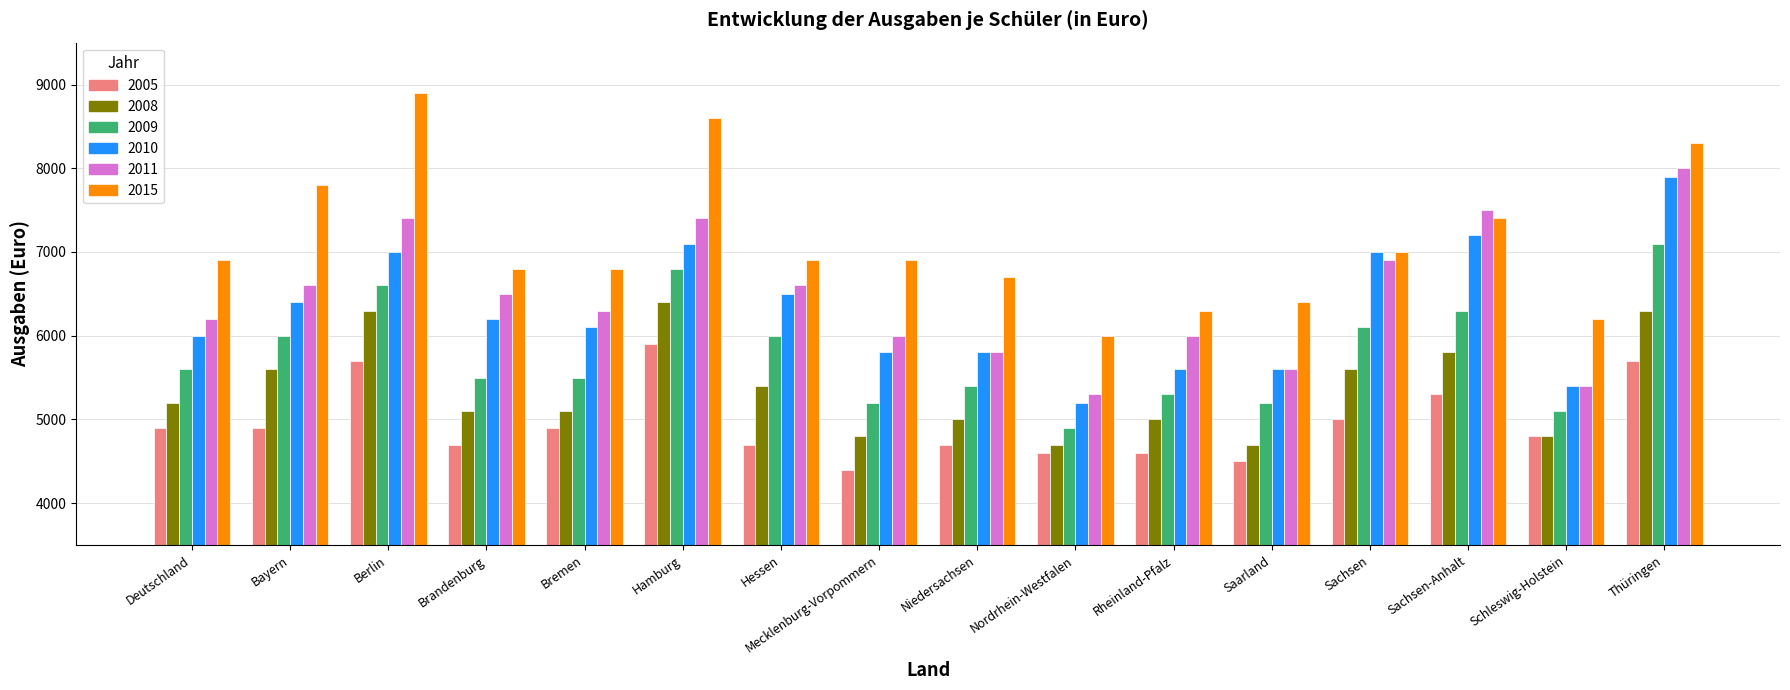

What is the minimum value for 2005?

4400